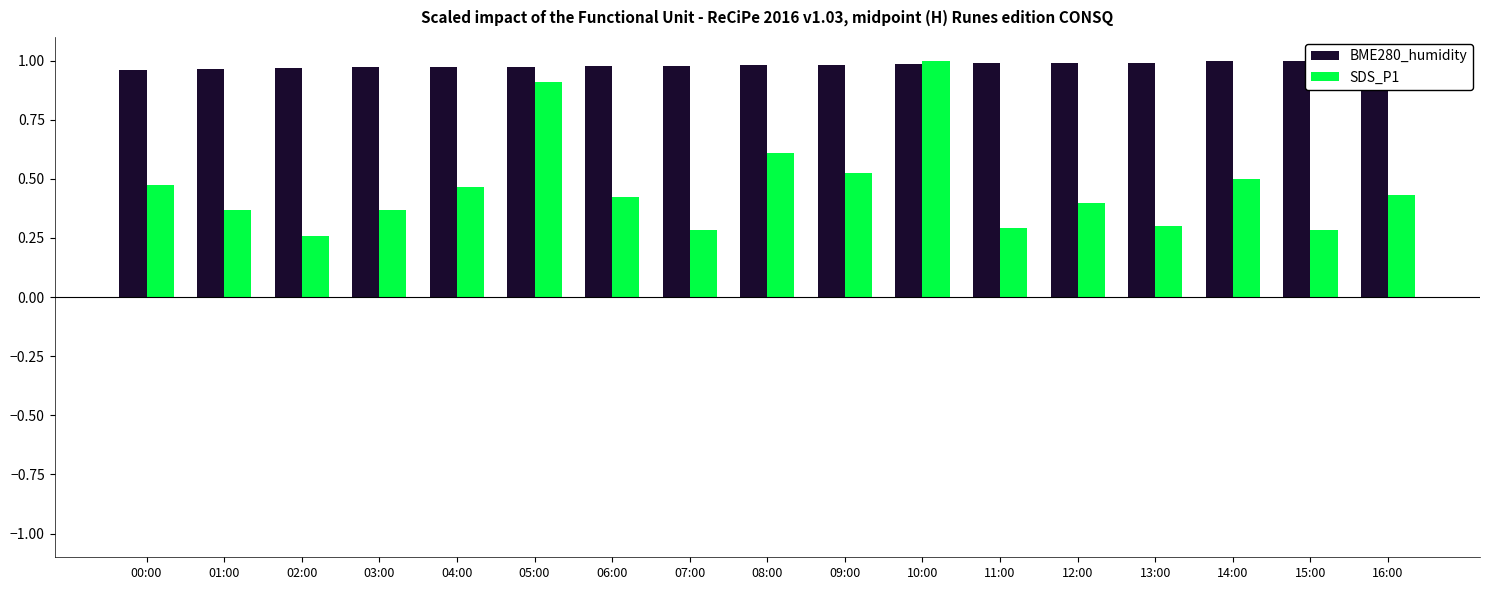

What are all the series names shown in the legend?

BME280_humidity, SDS_P1